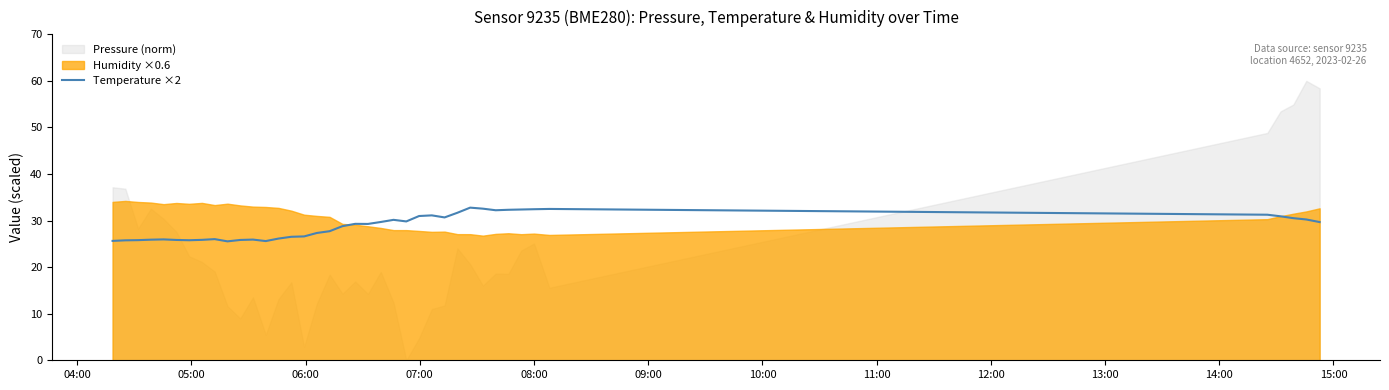

What is the maximum value for Temperature ×2?

32.8